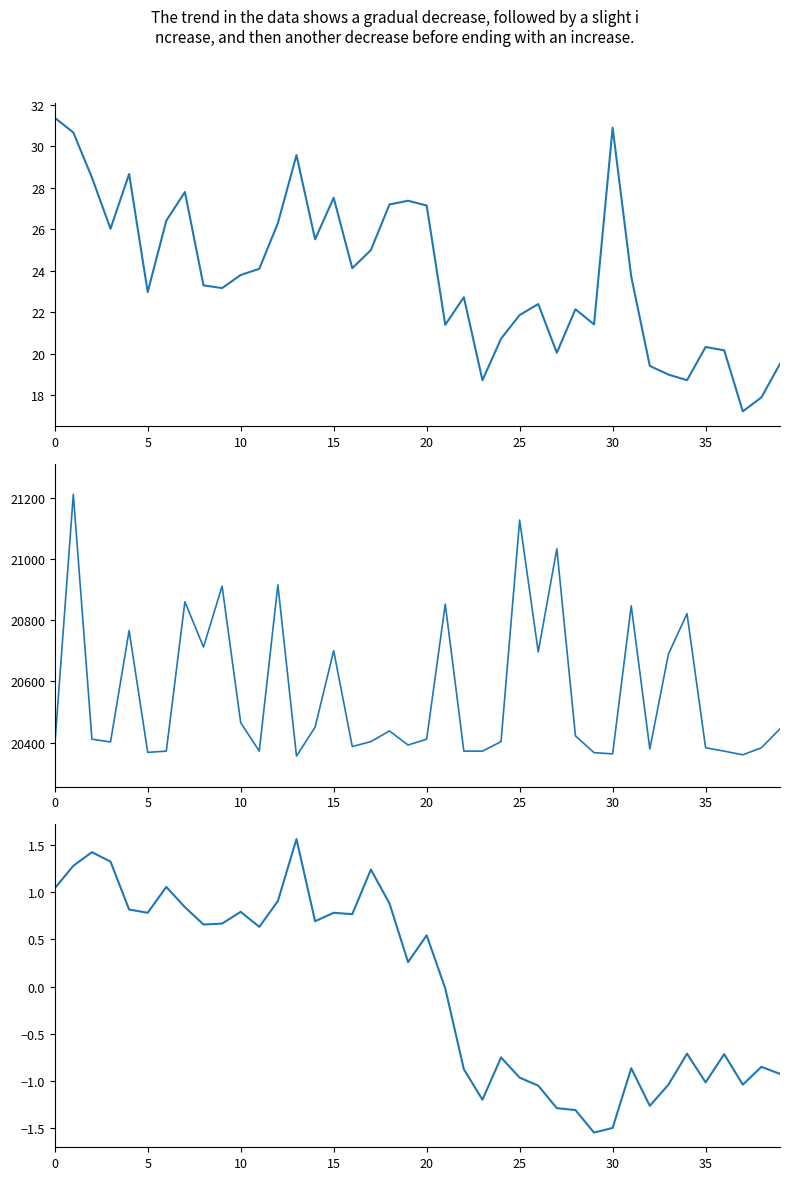

True or false: SDS_P2 and SDS_P1 intersect in this chart.

False